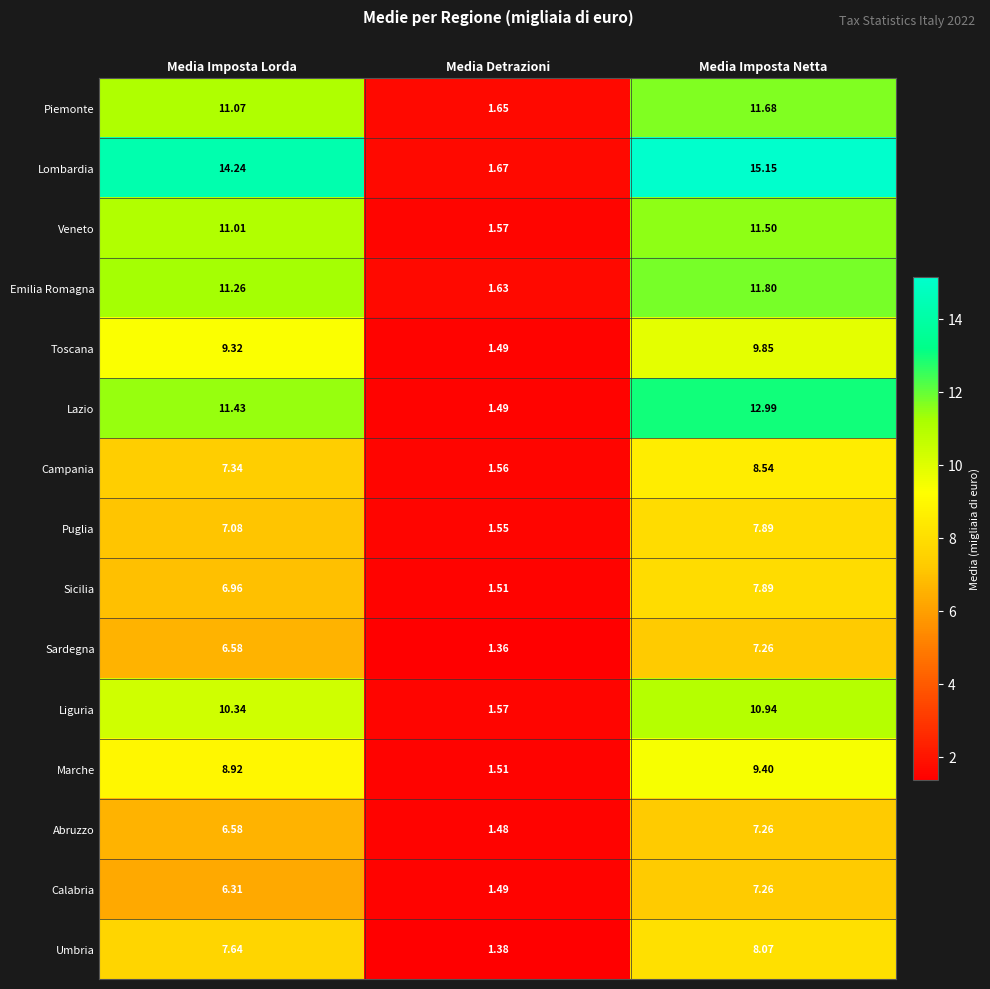

Which category has the highest value in the Marche series?

Media Imposta Netta